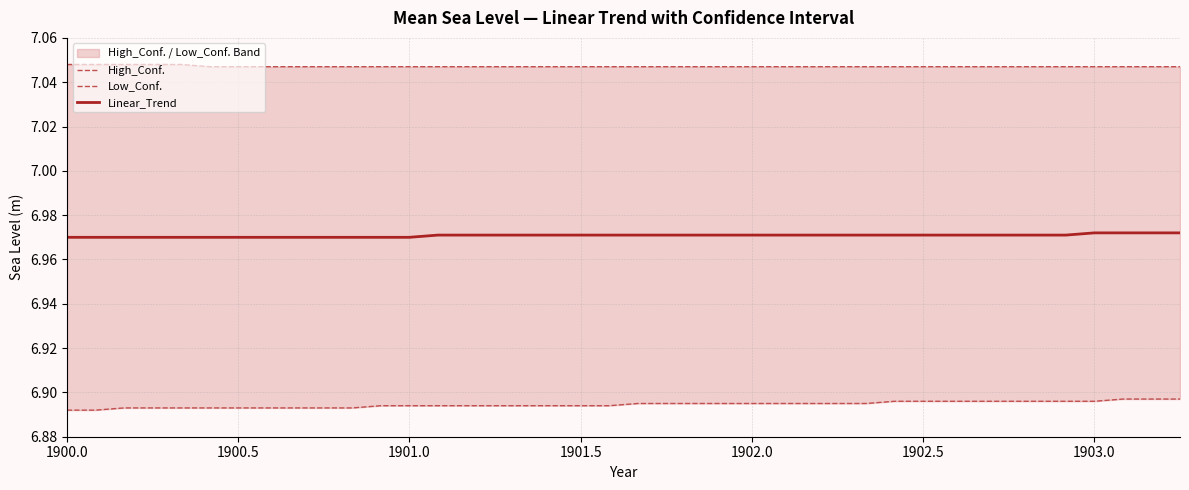

Which series has the largest range (max minus min)?

Low_Conf.